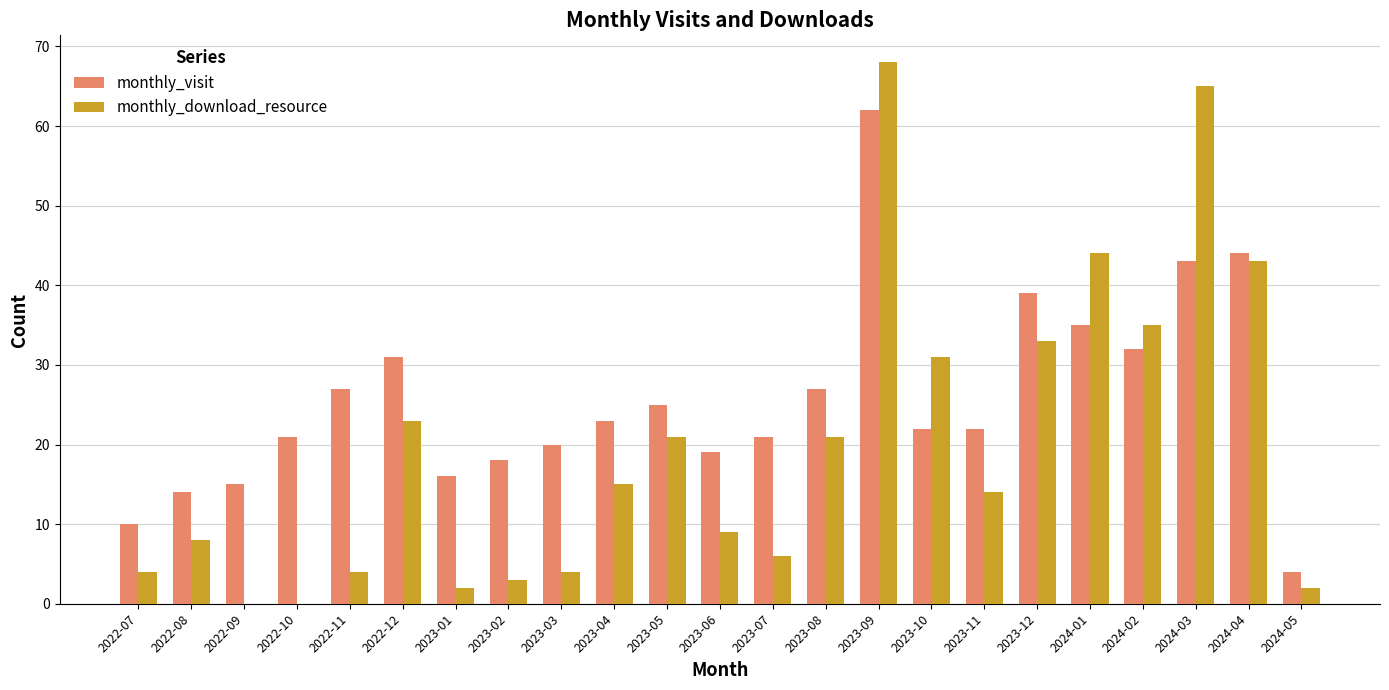

The value of monthly_visit at 2023-11 is 22. True or false?

True